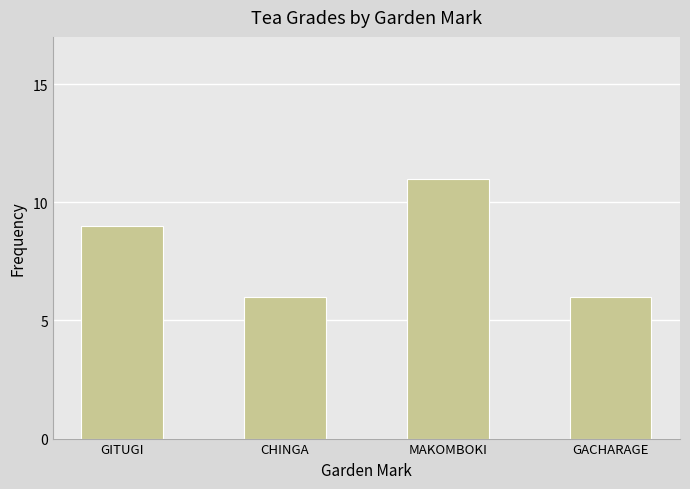

At which label is the value closest to 8?

GITUGI